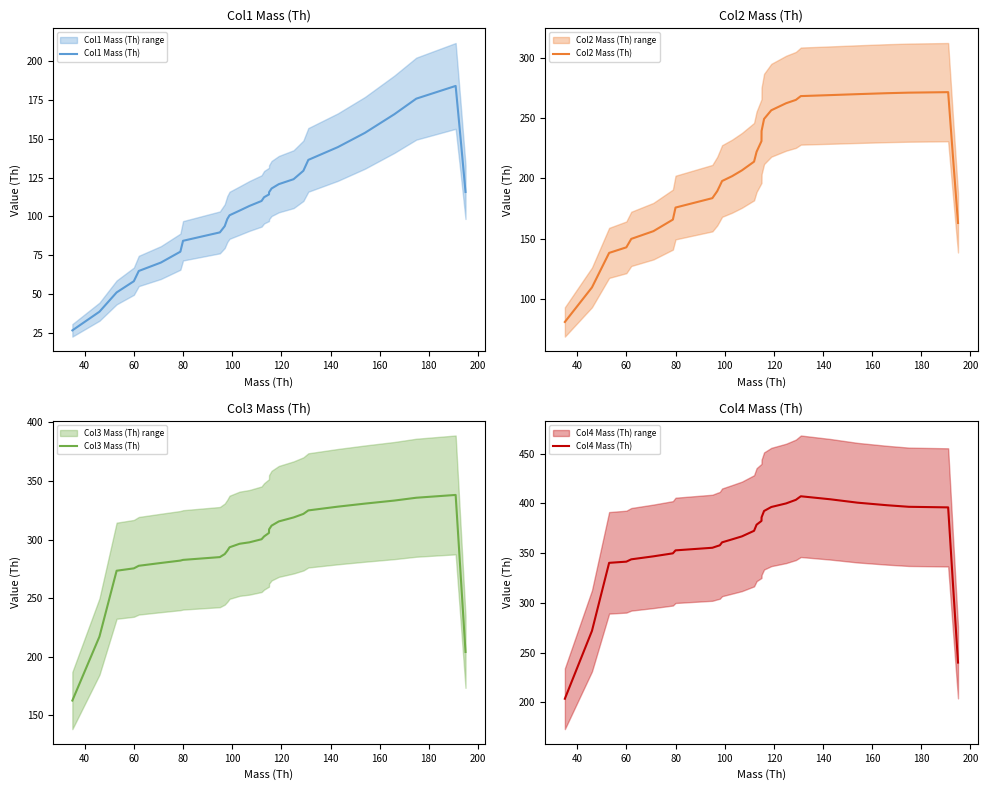

True or false: Col4 Mass (Th) and Col1 Mass (Th) intersect in this chart.

False